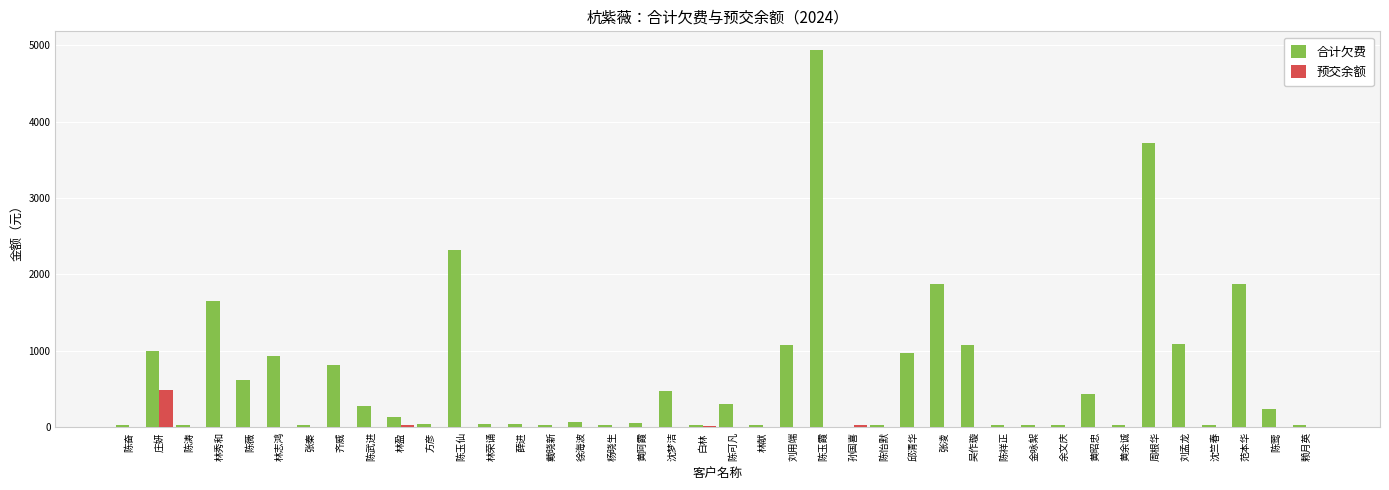

What is the total value across all series at 张凌?

1876.0